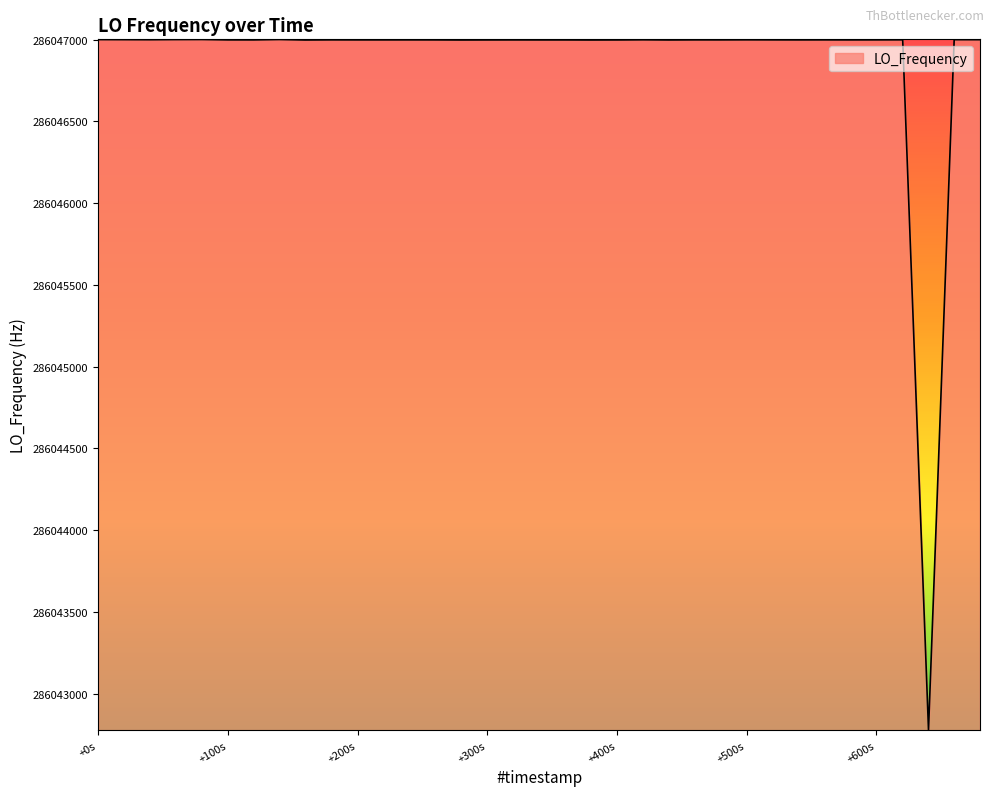

How many values exceed 286046998?

39